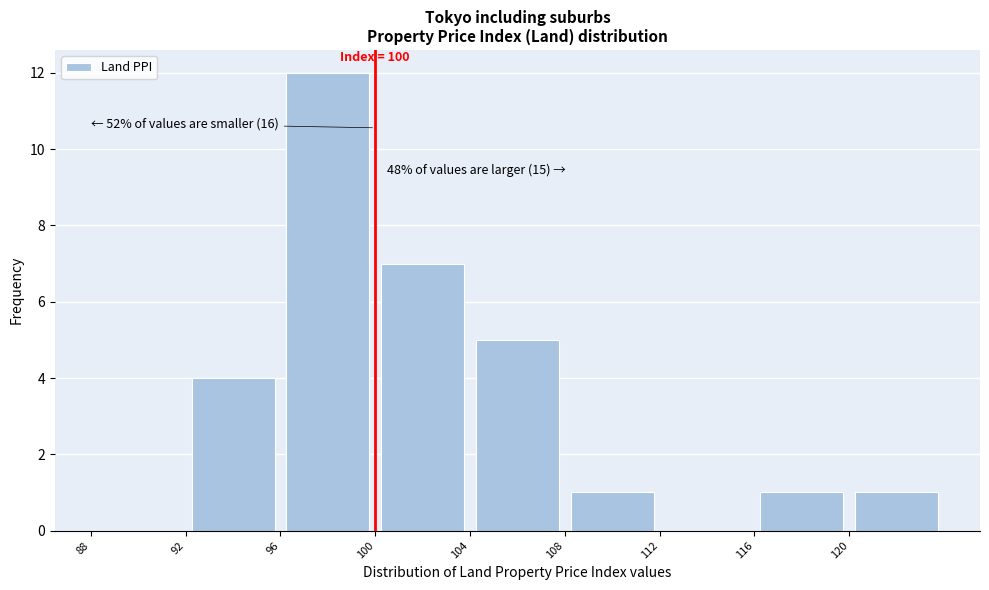

Over which range of the x-axis is the bar tallest?

96 to 100